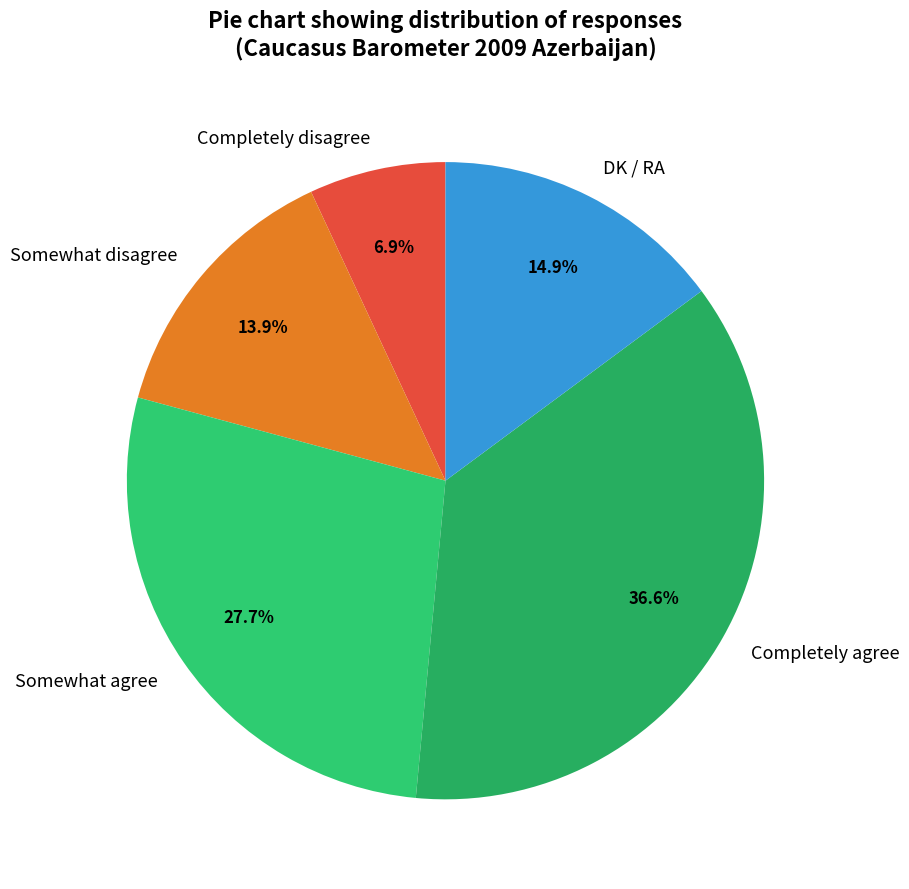

Do Somewhat disagree and Completely disagree together represent more than half of the pie?

No